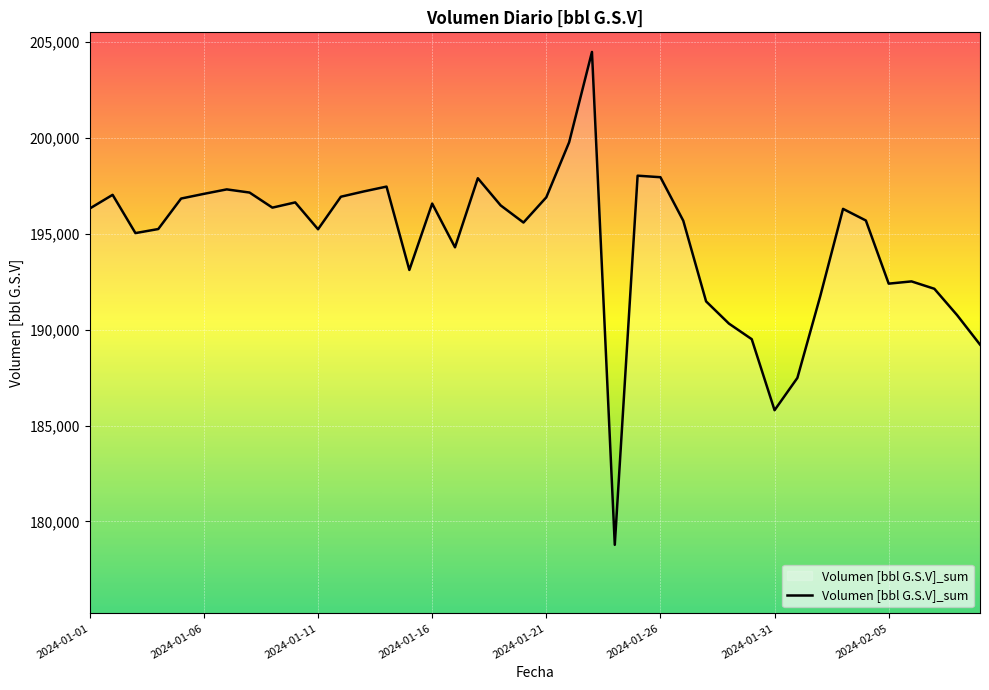

What is the greatest value displayed?

204491.7